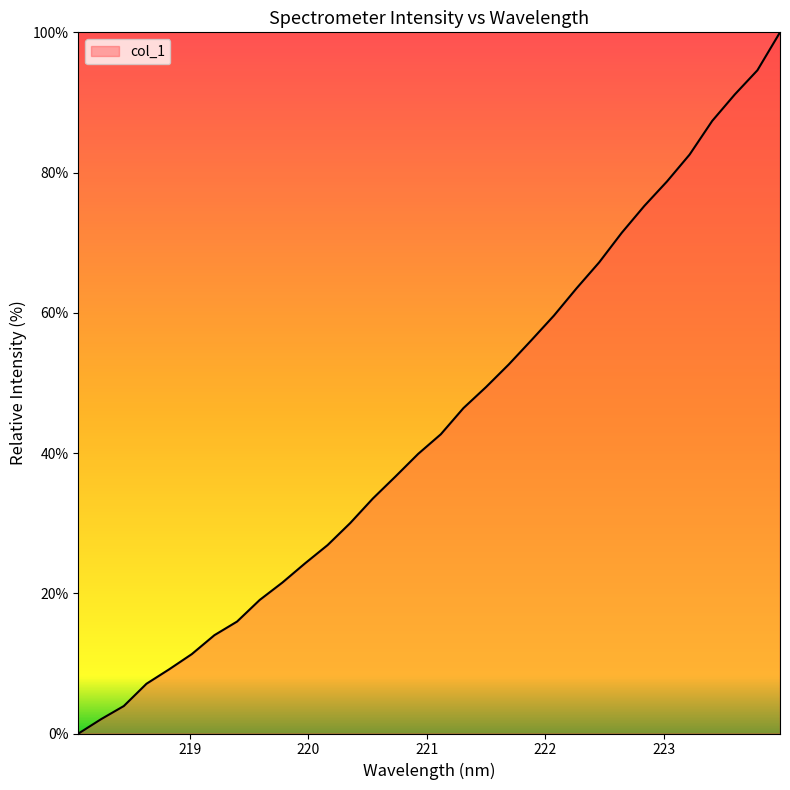

What is the difference between the maximum and minimum values?

100.0